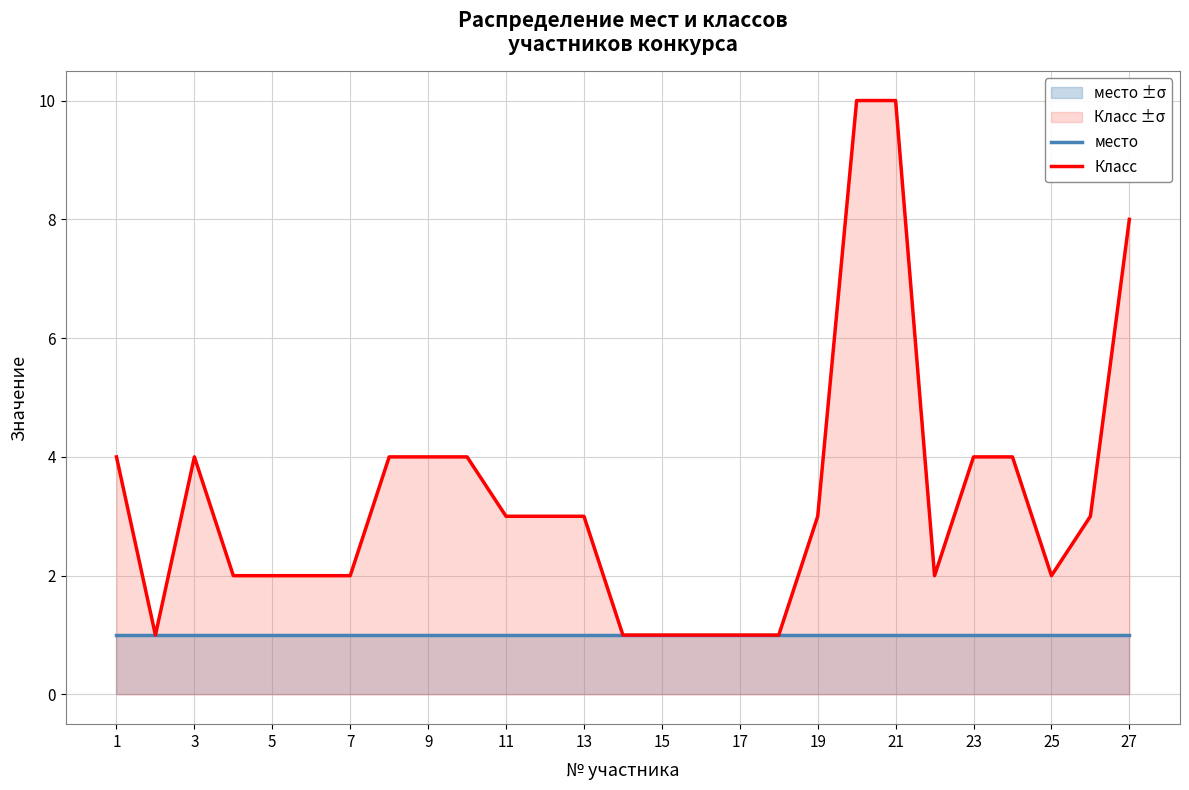

True or false: место and Класс intersect in this chart.

False